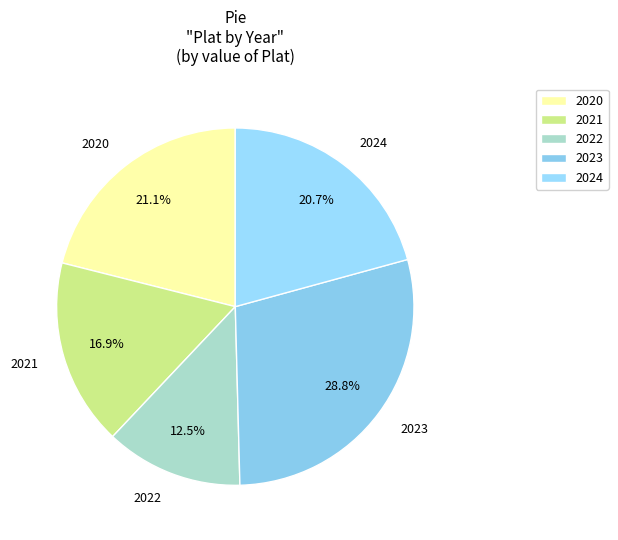

Which has a higher value, 2021 or 2020?

2020